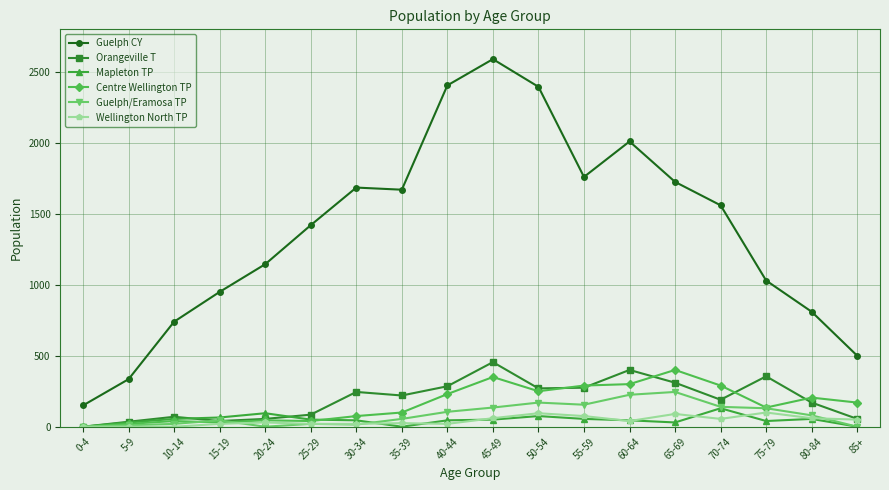

Which category has the highest value across all series?

45-49